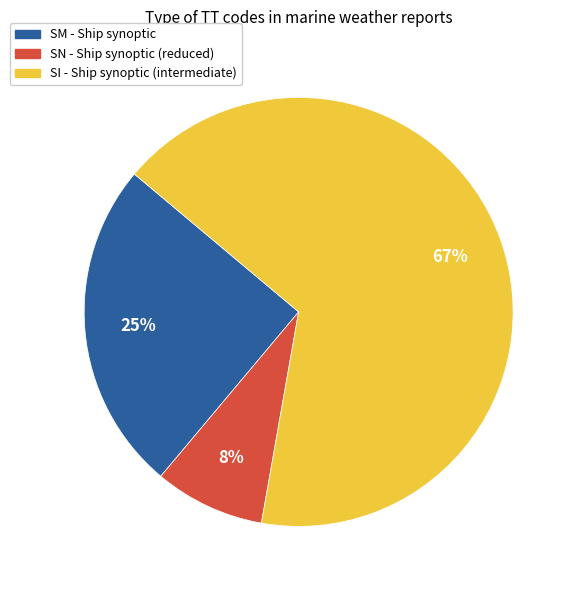

Rank the categories by value from lowest to highest.

SN, SM, SI